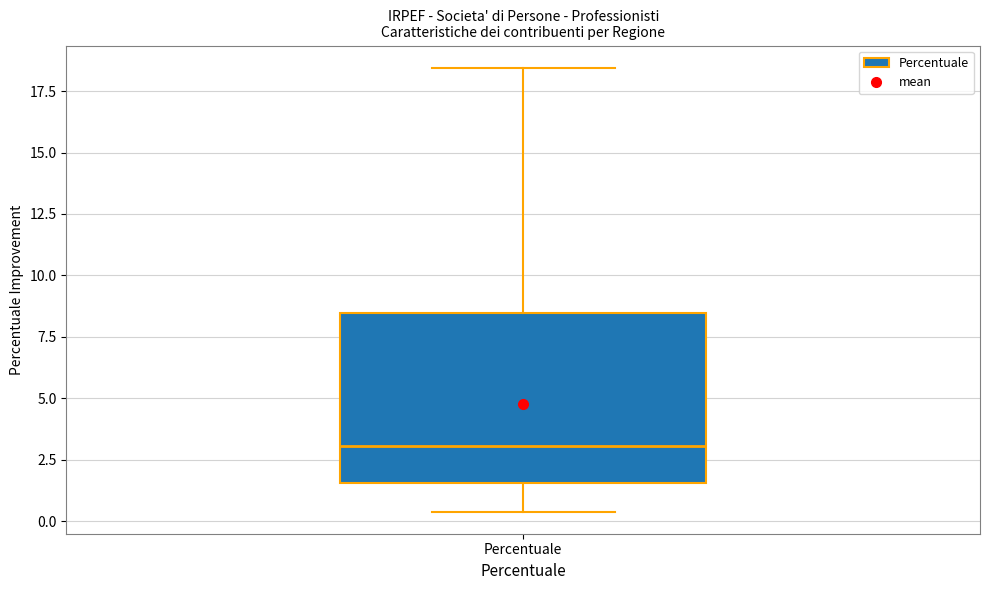

Read this box plot against the y-axis: the position of the median line, the range covered by the box, and the ends of both whiskers. The values are not printed on the chart, so give them approximately, as read against the axis.

median 3.0, box 1.5 to 8.5, whiskers 0.5 to 18.5